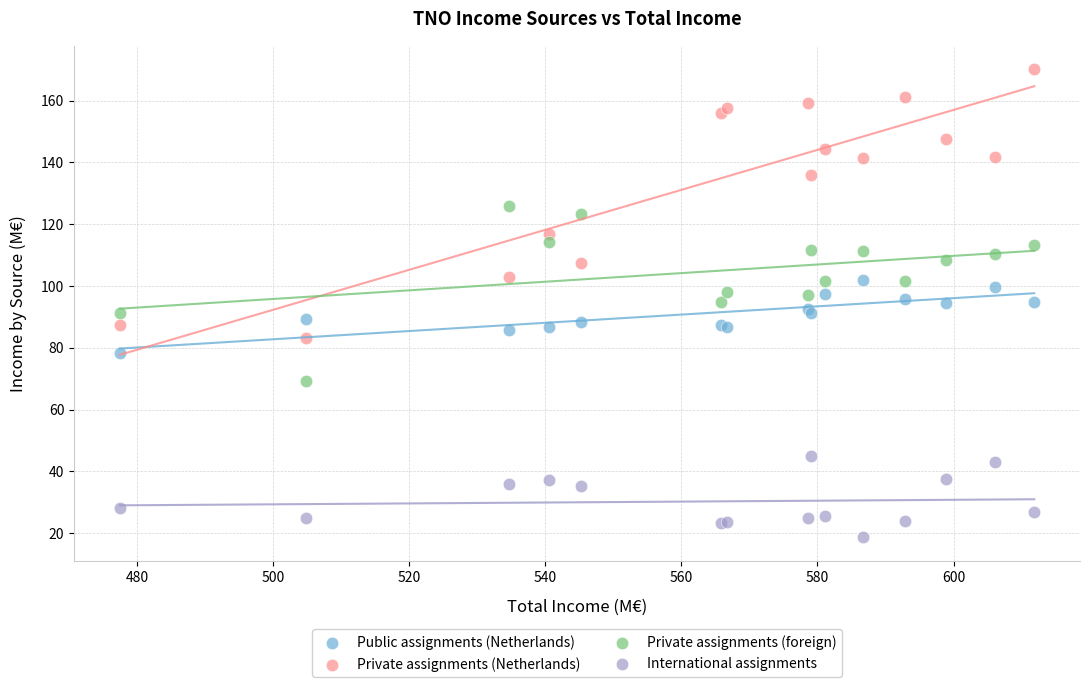

Which series reaches the minimum Y coordinate?

International assignments